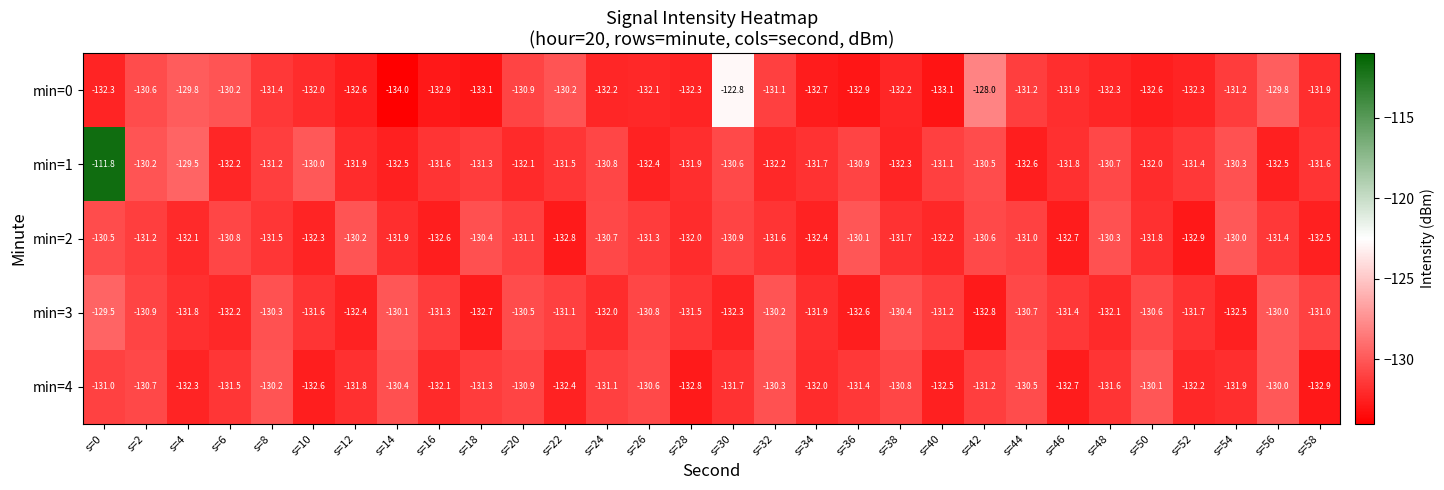

What is the sum of all min=2 values?

-3943.5